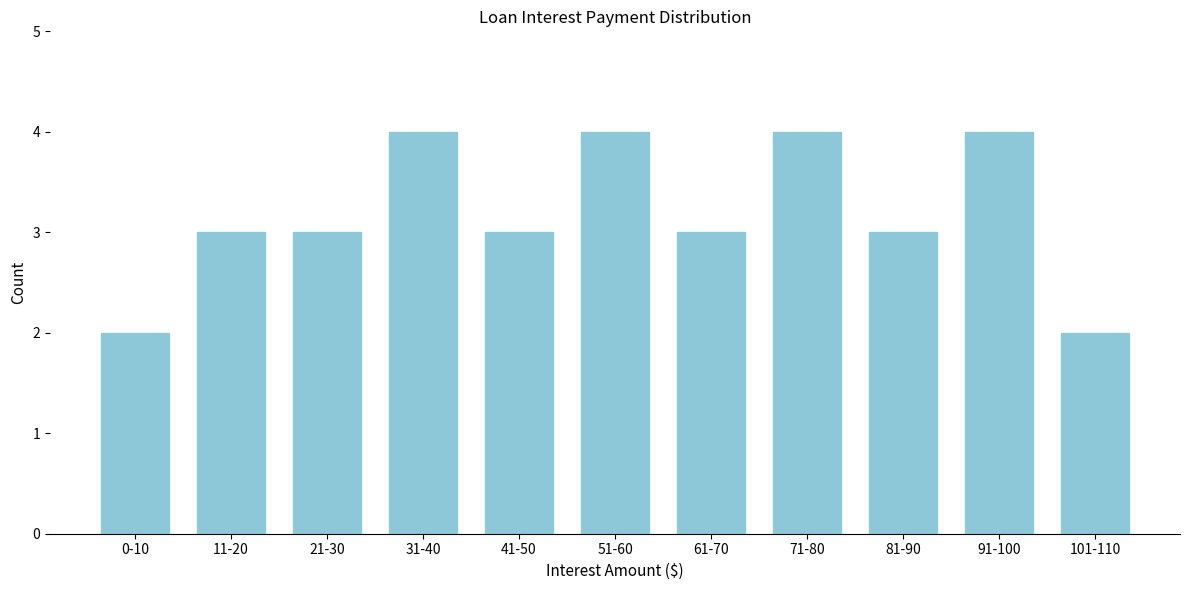

Reading left to right, transcribe all the data shown in this chart.

2	3	3	4	3	4	3	4	3	4	2